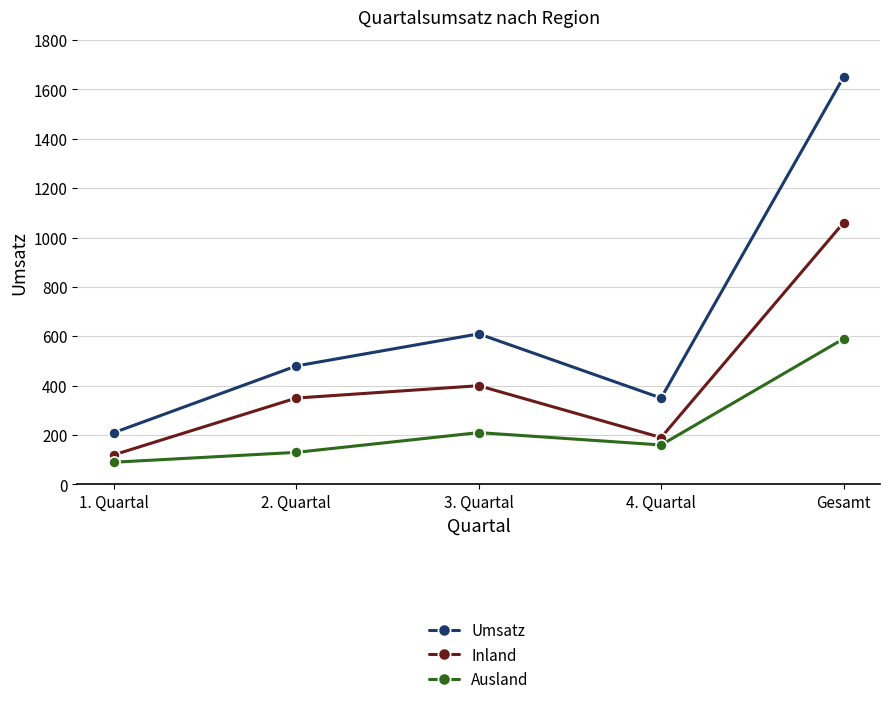

What is the difference between the highest and lowest values at 4. Quartal?

190